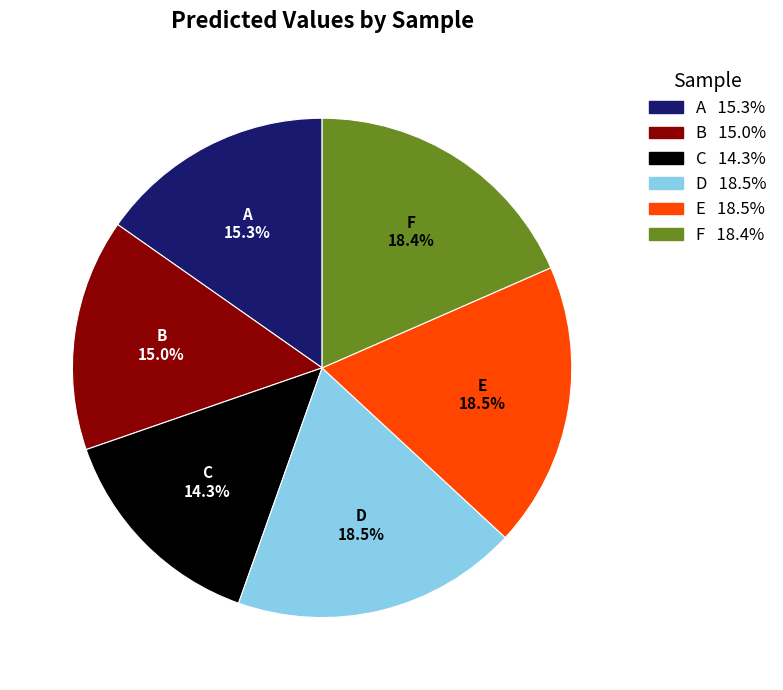

How many slices are in this pie chart?

6